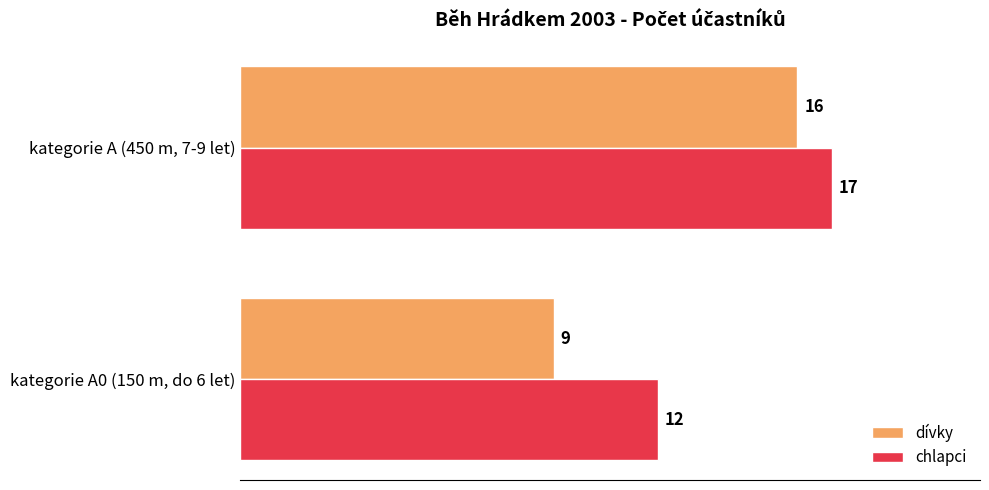

Which series has the widest spread of values?

dívky